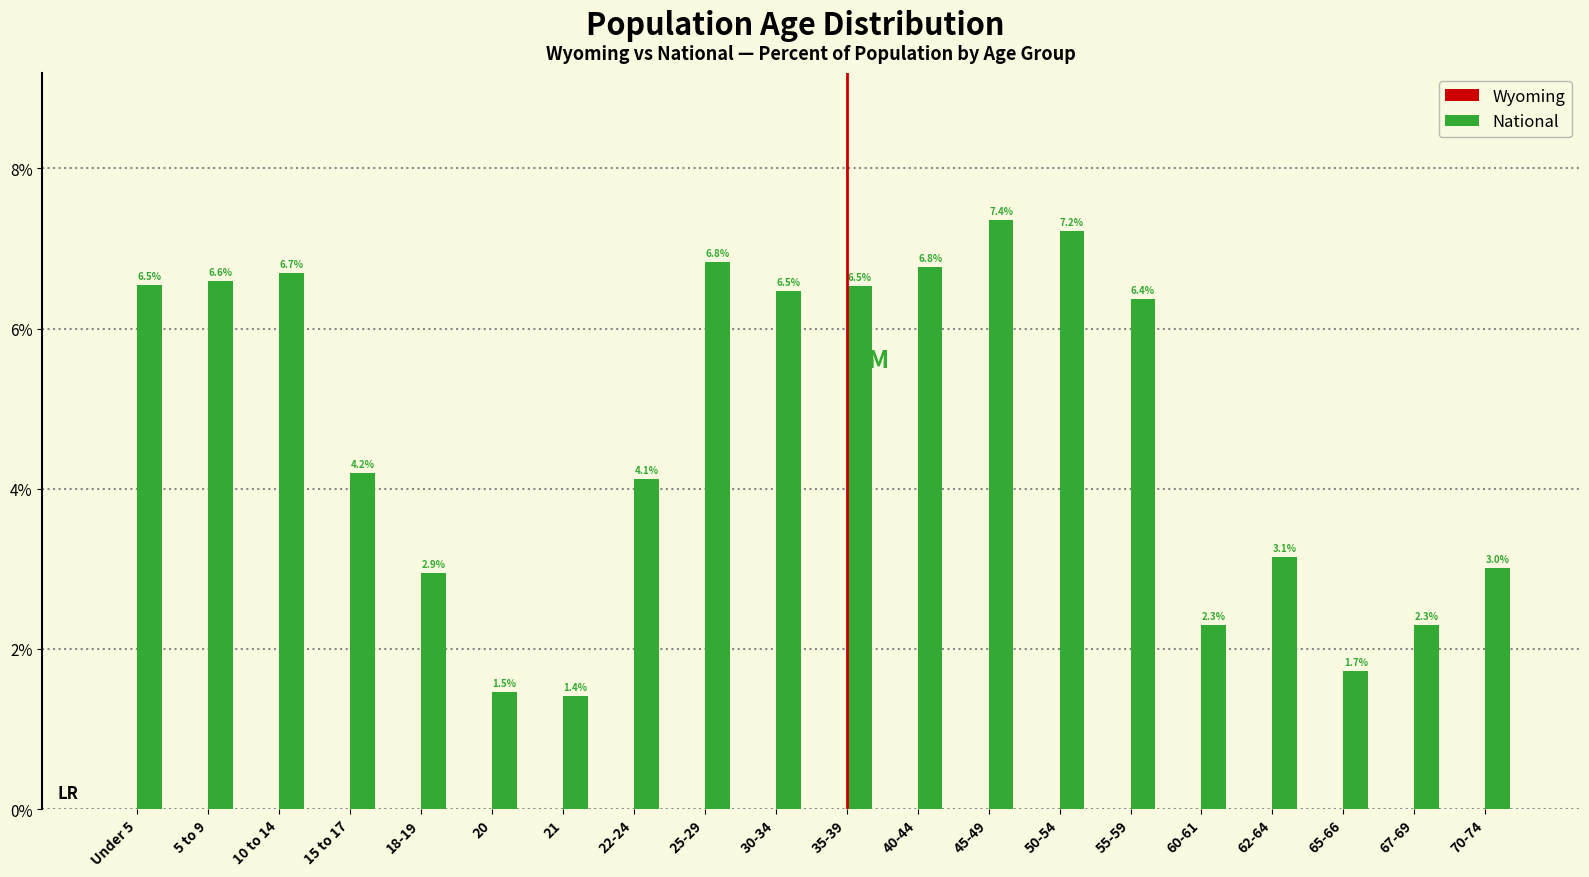

What is the sum of the National values at 25-29 and 30-34?

13.3